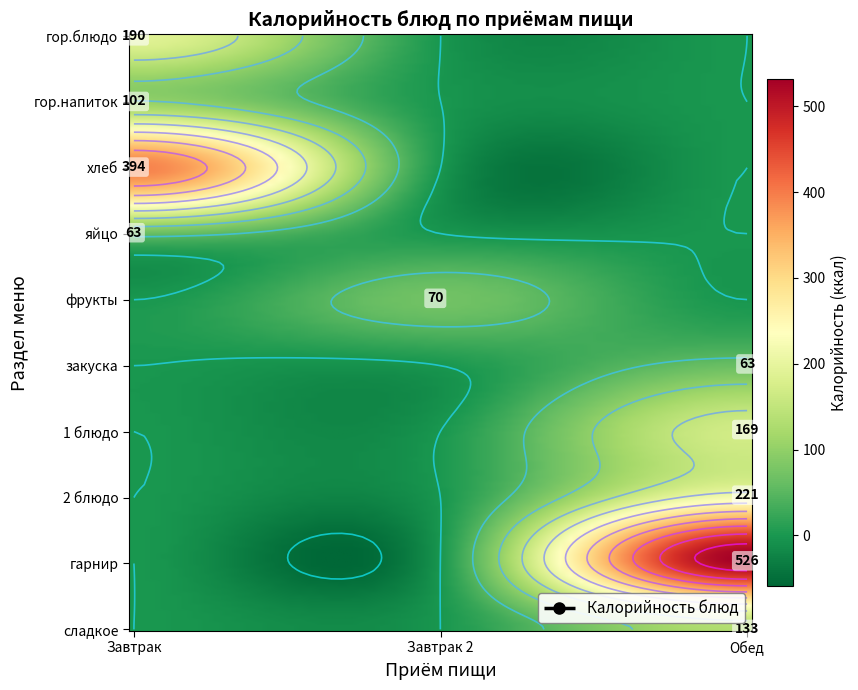

Reading left to right, what are all the values shown in this chart?

Завтрак: 190.0	102.0	394.0	63.0	0.0	0.0	0.0	0.0	0.0	0.0
Завтрак 2: 0.0	0.0	0.0	0.0	70.3	0.0	0.0	0.0	0.0	0.0
Обед: 0.0	0.0	0.0	0.0	0.0	63.0	169.3	221.0	526.0	133.0